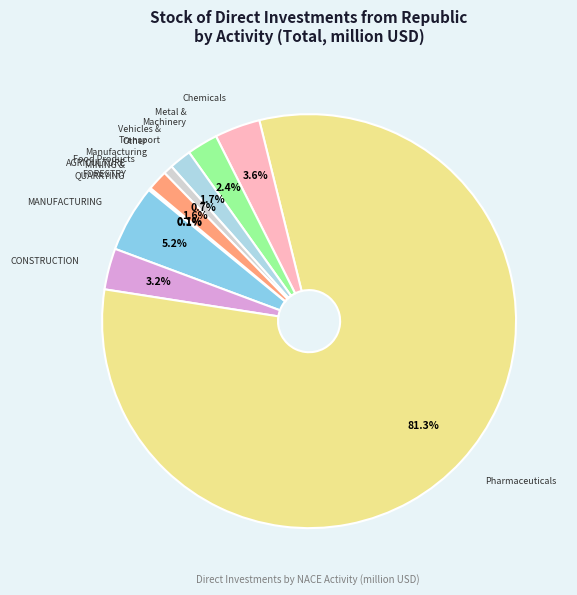

Which category has the smallest portion of the pie?

MINING AND QUARRYING